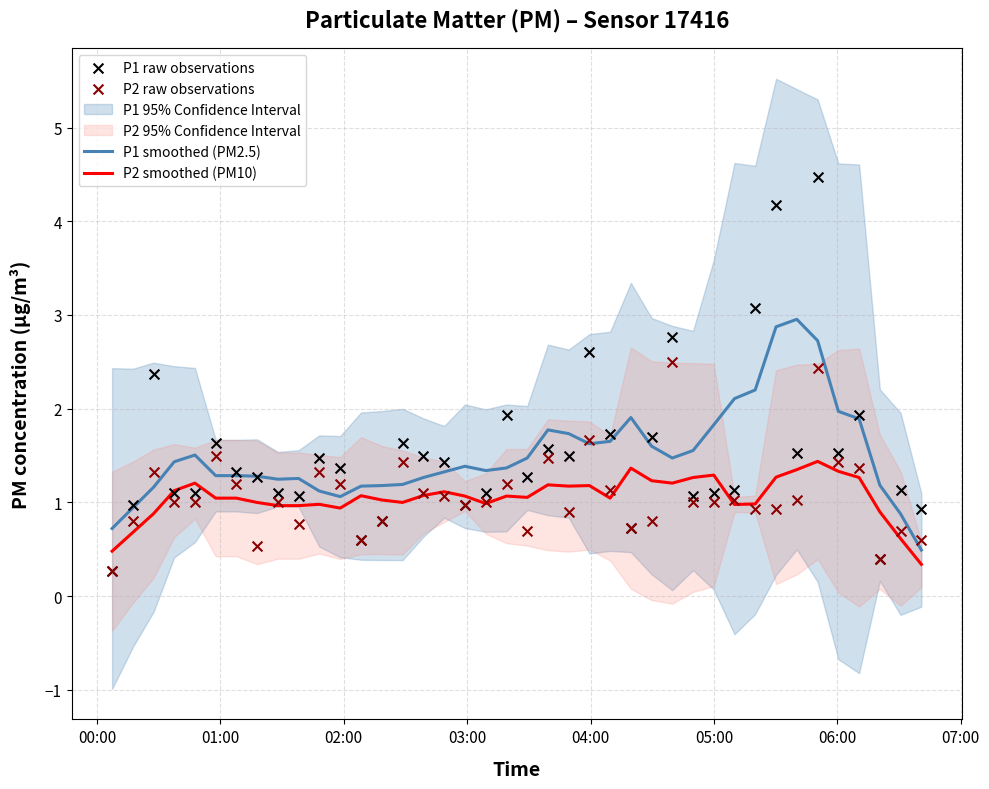

What is the maximum value for P1 smoothed (PM2.5)?

3.0